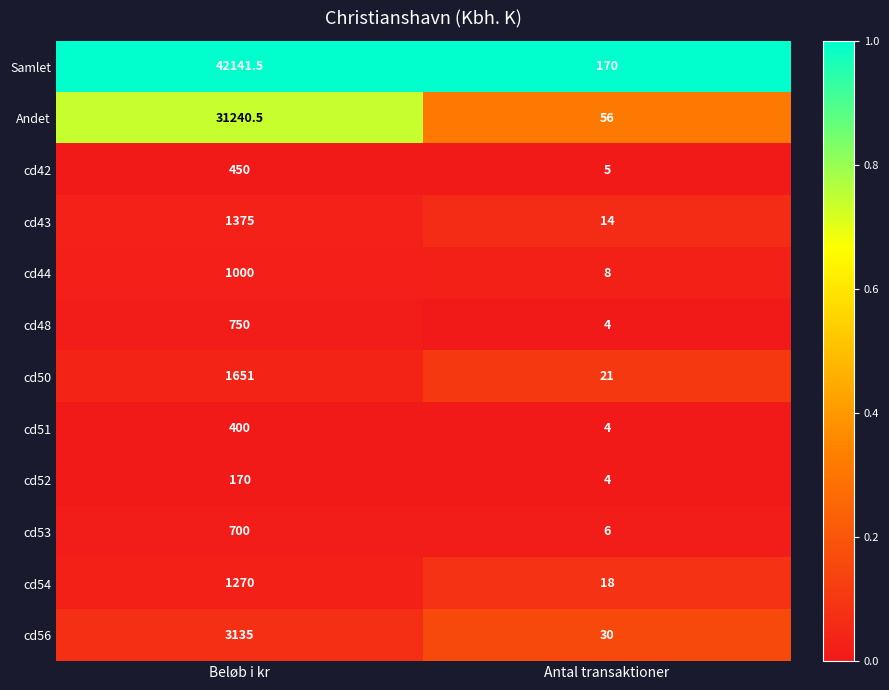

What is the highest value of the Andet series?

31240.5